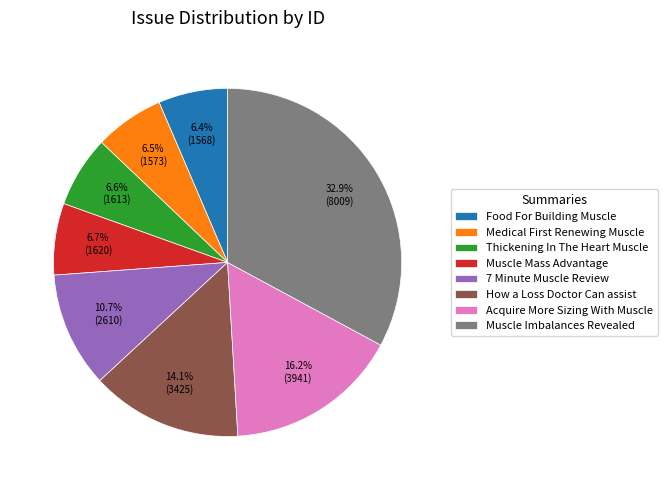

What percentage is the Acquire More Sizing With Muscle slice, to the nearest percent?

16%